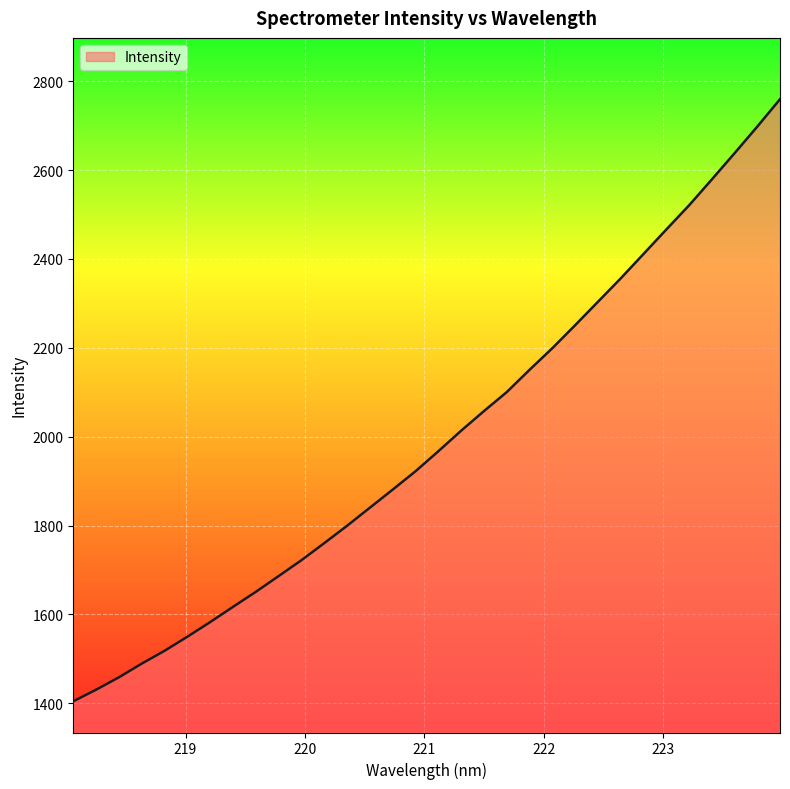

Count the number of data series in this chart.

1